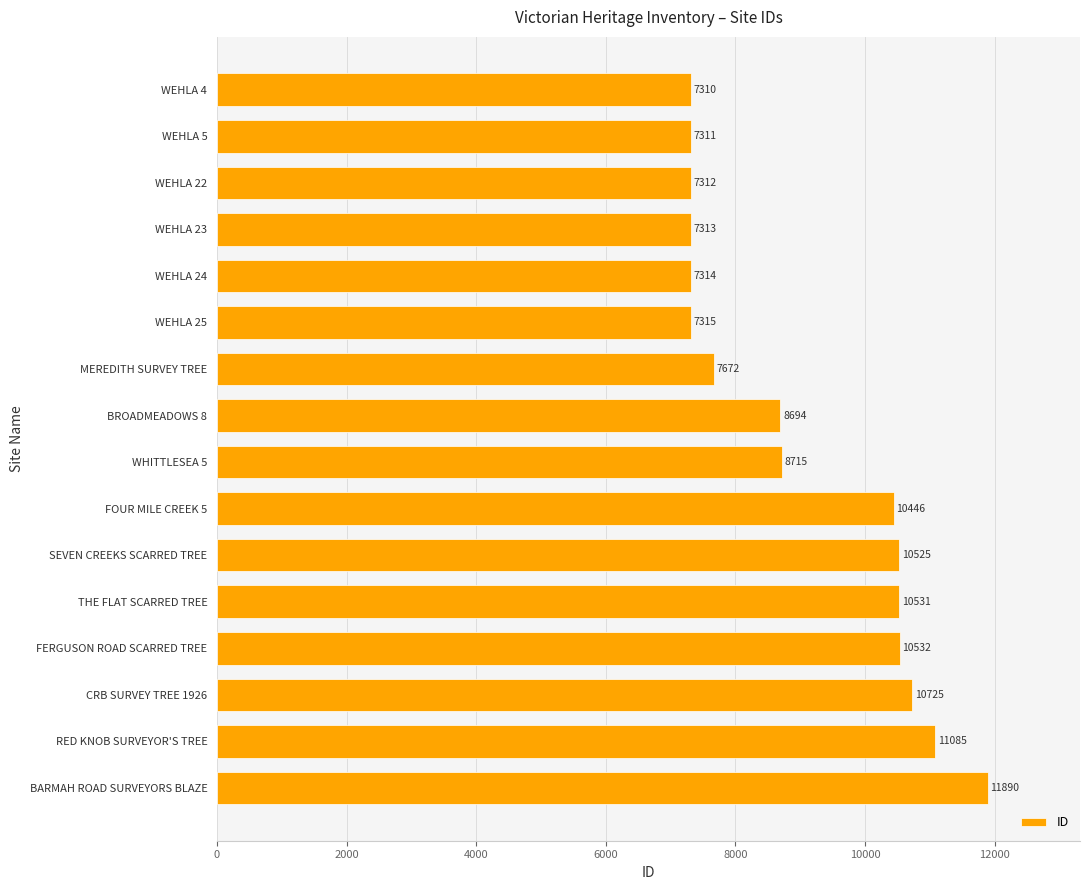

What is the change in value from WHITTLESEA 5 to WEHLA 25?

-1400